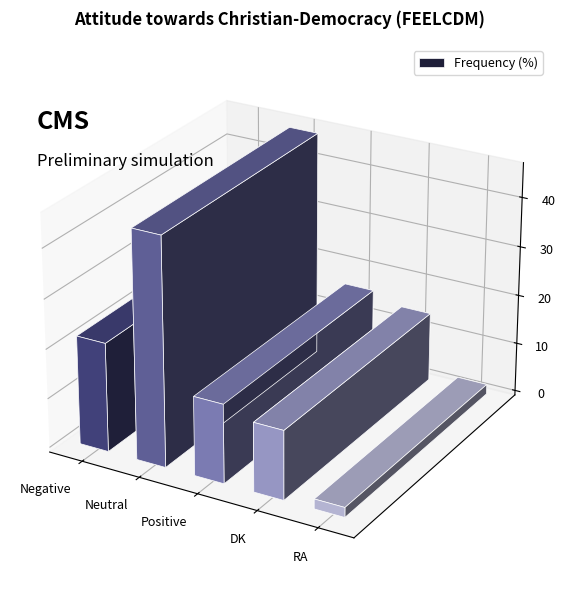

What is the ratio of the value at Negative to the value at RA?

11.0